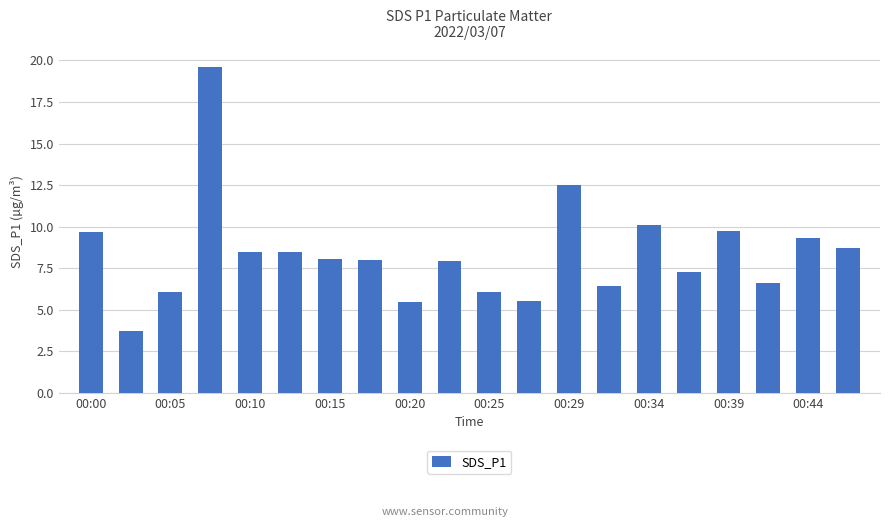

What is the value of the 4th bar from the left?

19.6